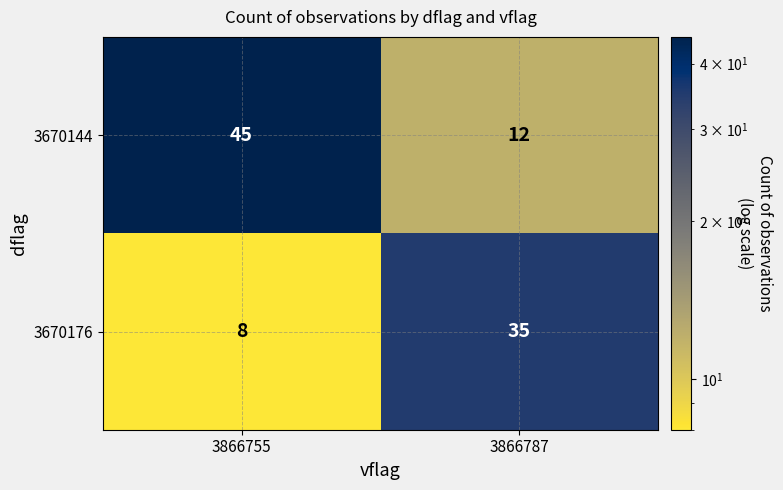

The value of 3670176 at 3866755 is 13. True or false?

False